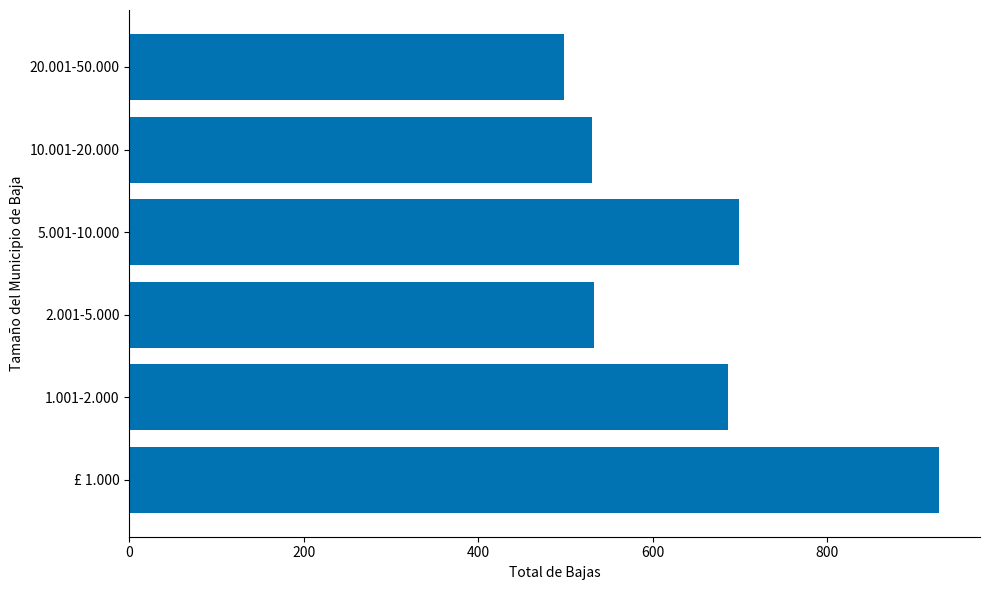

Is it true that the value at 2.001-5.000 is 533?

True